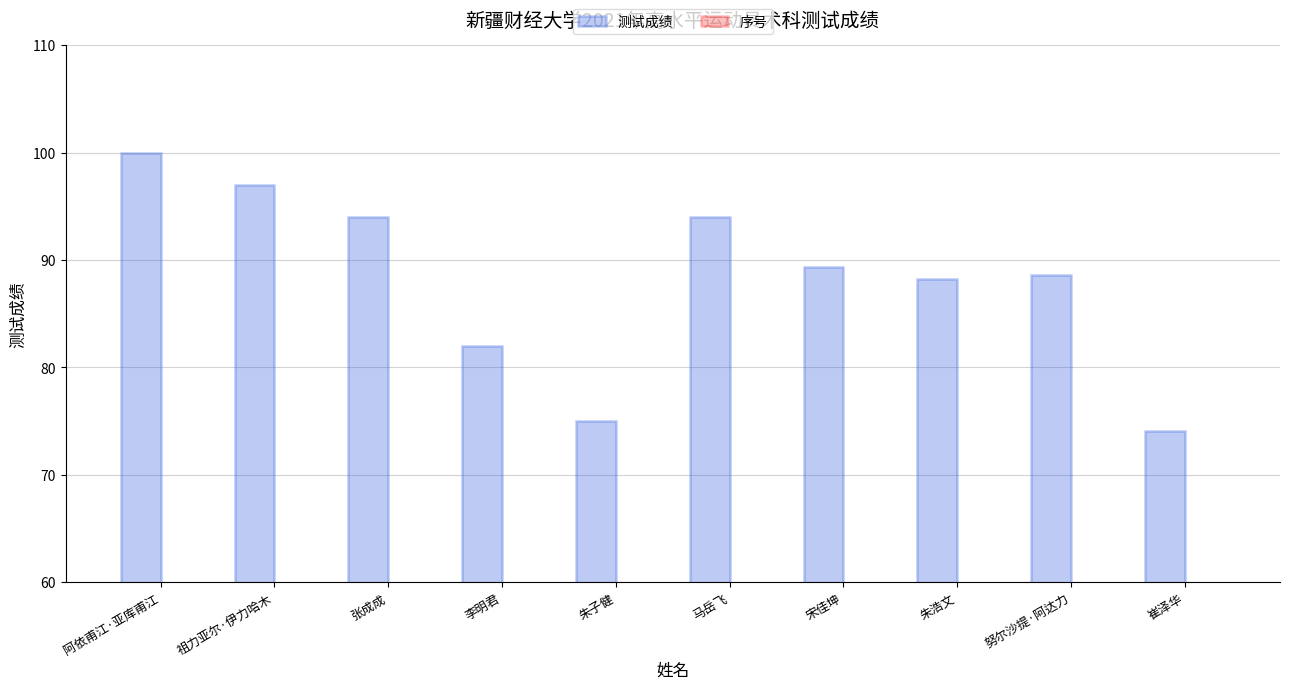

How many groups of bars are there?

10